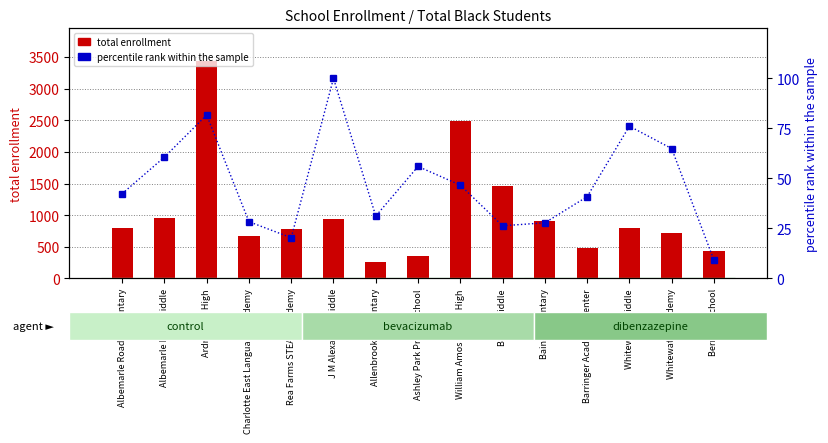

Which series changed the most between William Amos Hough High and Bailey Middle?

total enrollment